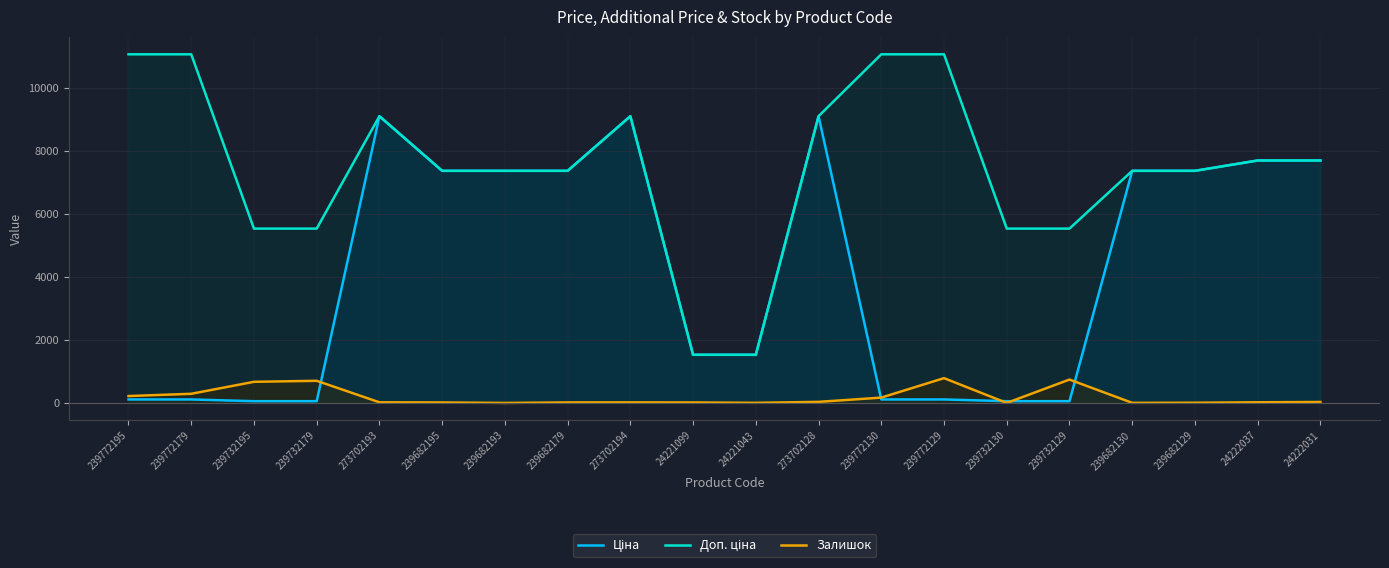

Which series has the largest range (max minus min)?

Доп. ціна